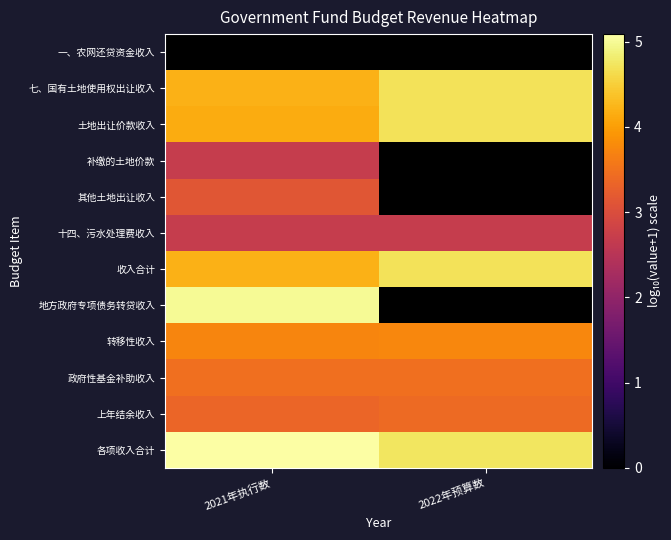

Is it true that 各项收入合计 equals 4.7 at 2022年预算数?

True